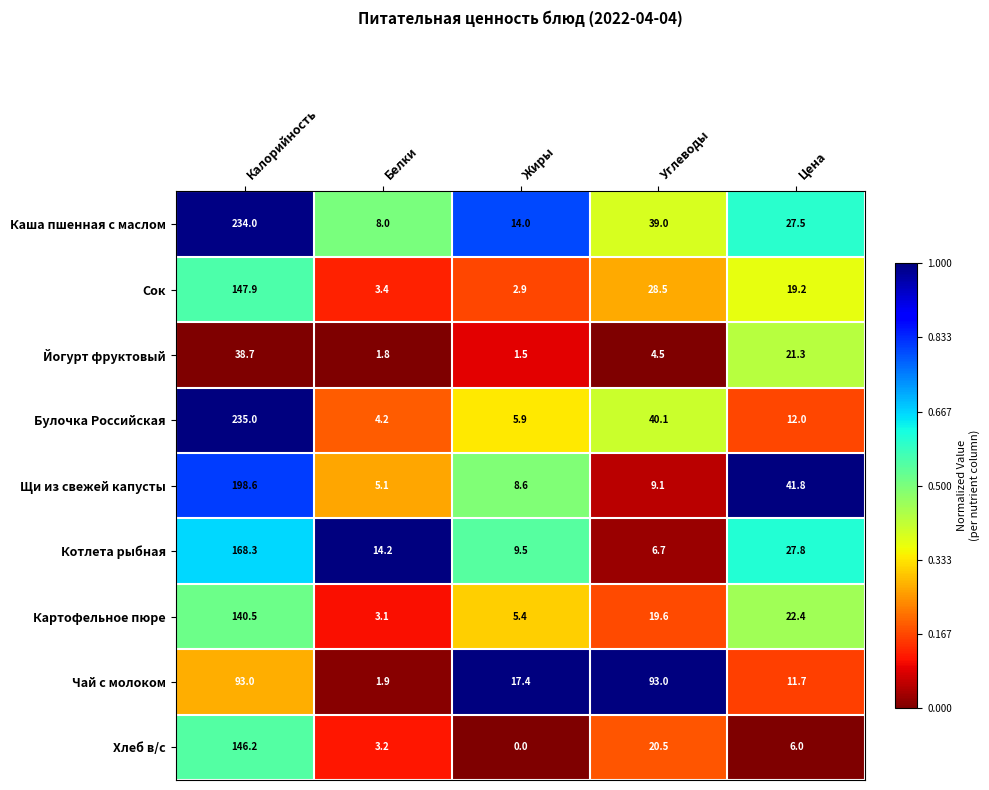

Which series has the largest range (max minus min)?

Булочка Российская